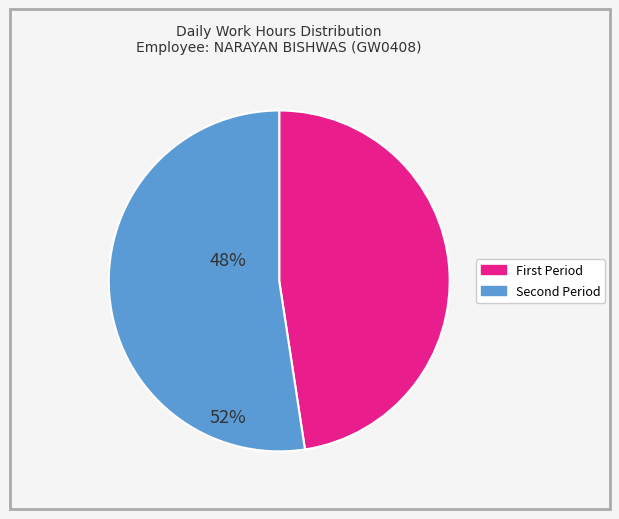

How many slices are in this pie chart?

2